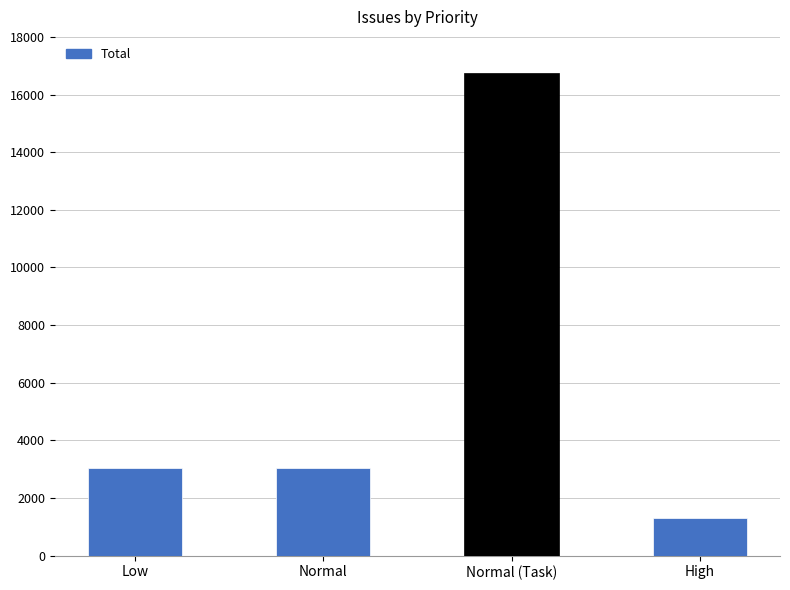

How many data points are less than 3043?

2